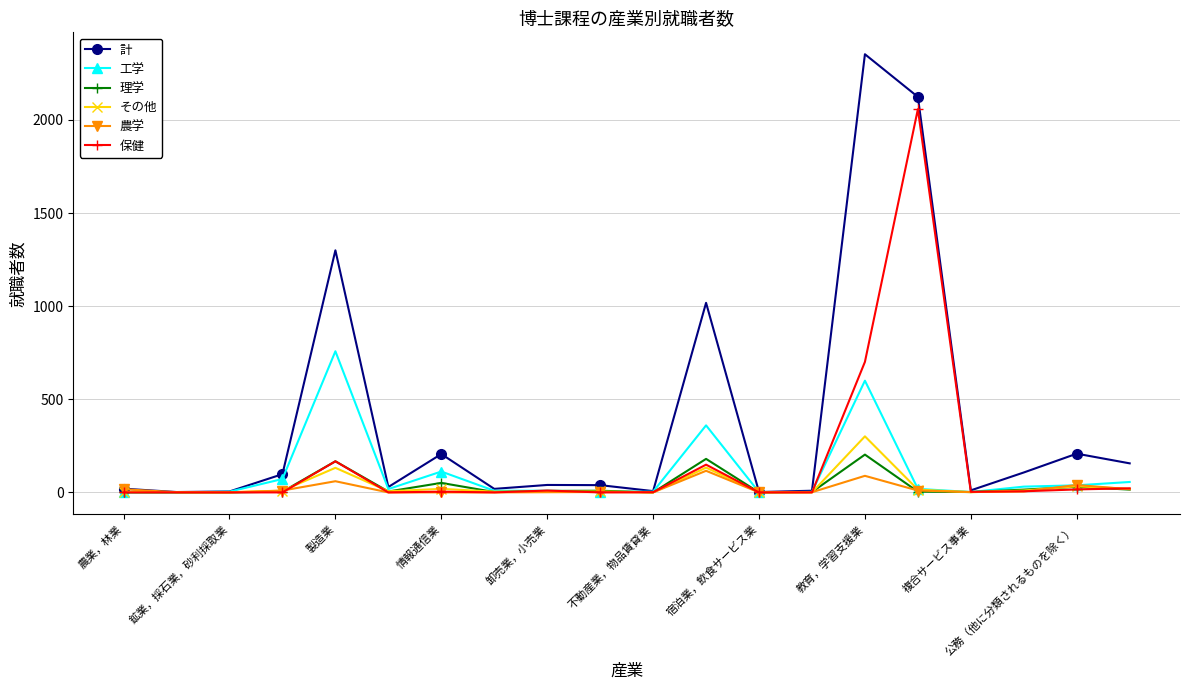

Which series has the largest range (max minus min)?

計